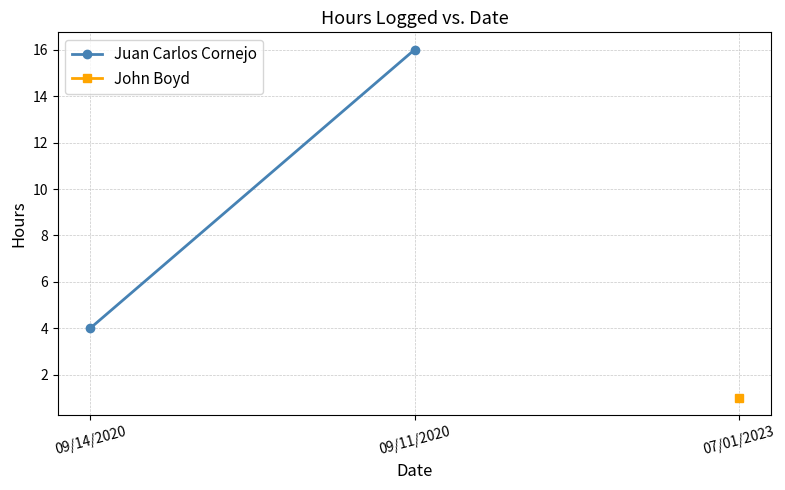

What is the ratio of the value at 09/14/2020 to the value at 09/11/2020?

0.2